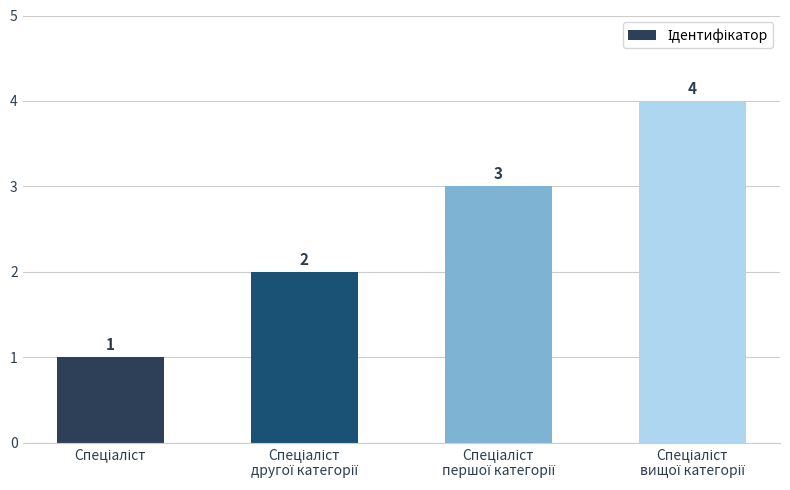

What is the difference between the maximum and minimum values?

3